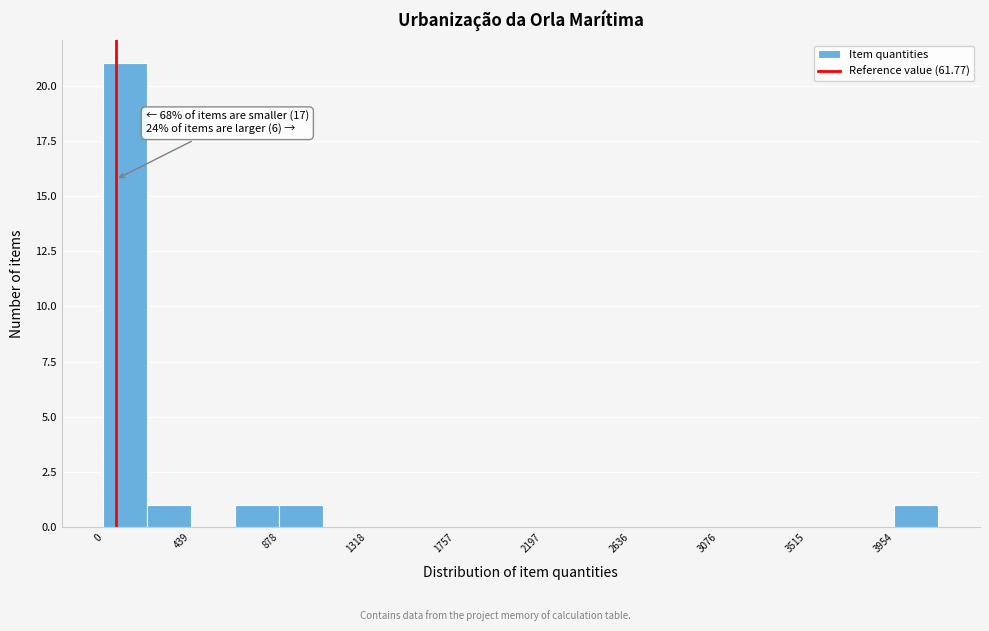

Which range on the x-axis has the tallest bar?

0 to 200